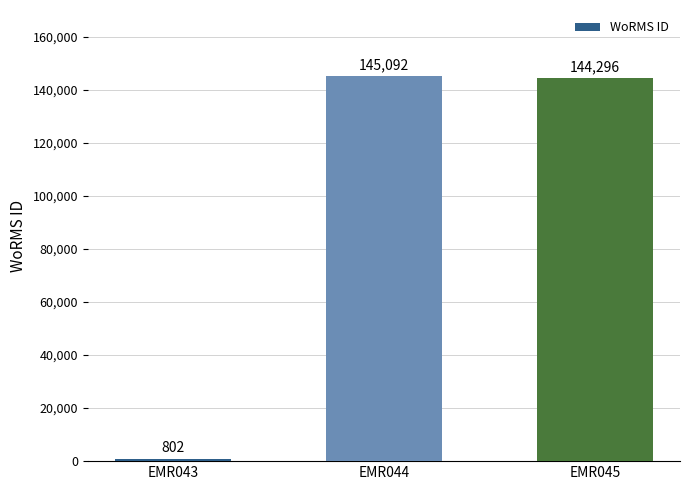

Is it true that the value at EMR045 is 203873?

False